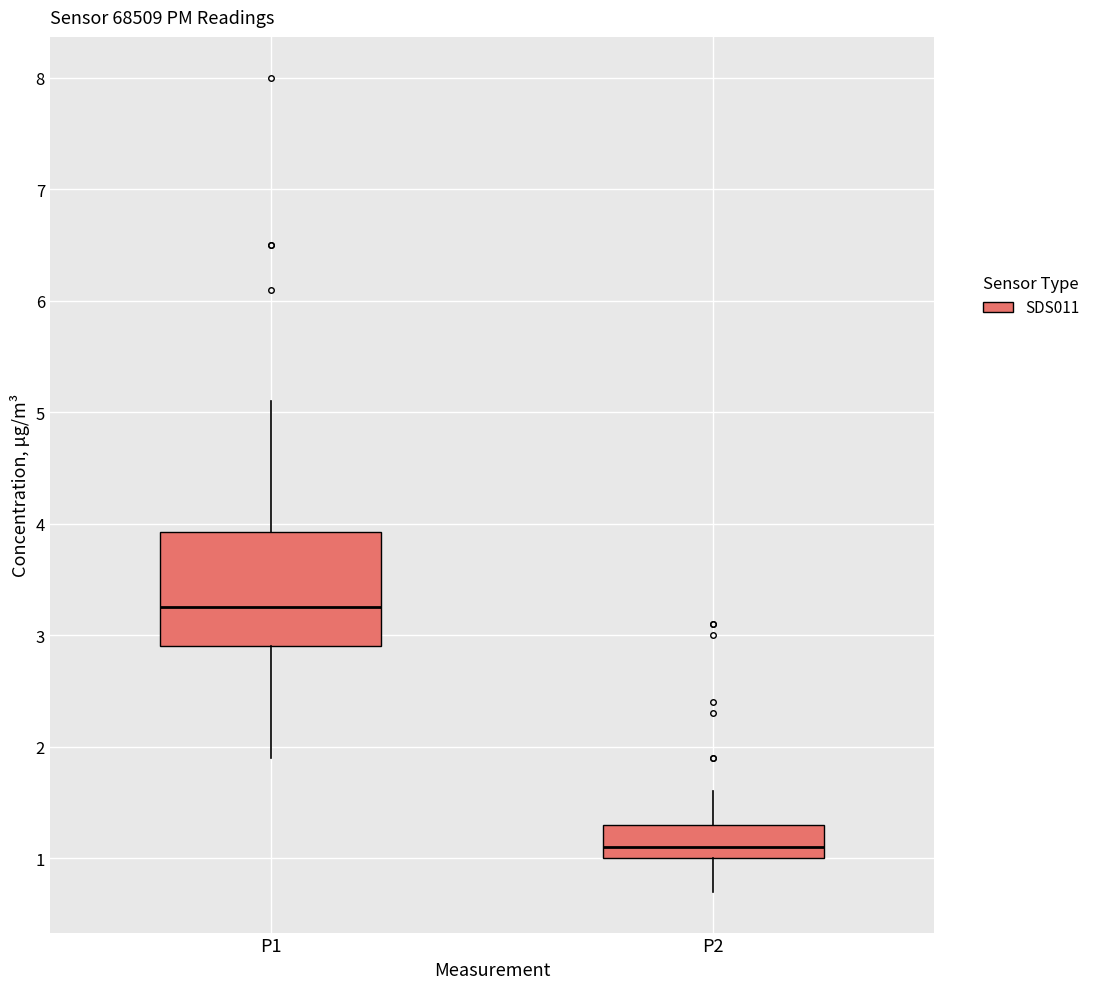

Which box is the tallest, from its lower edge to its upper edge?

P1